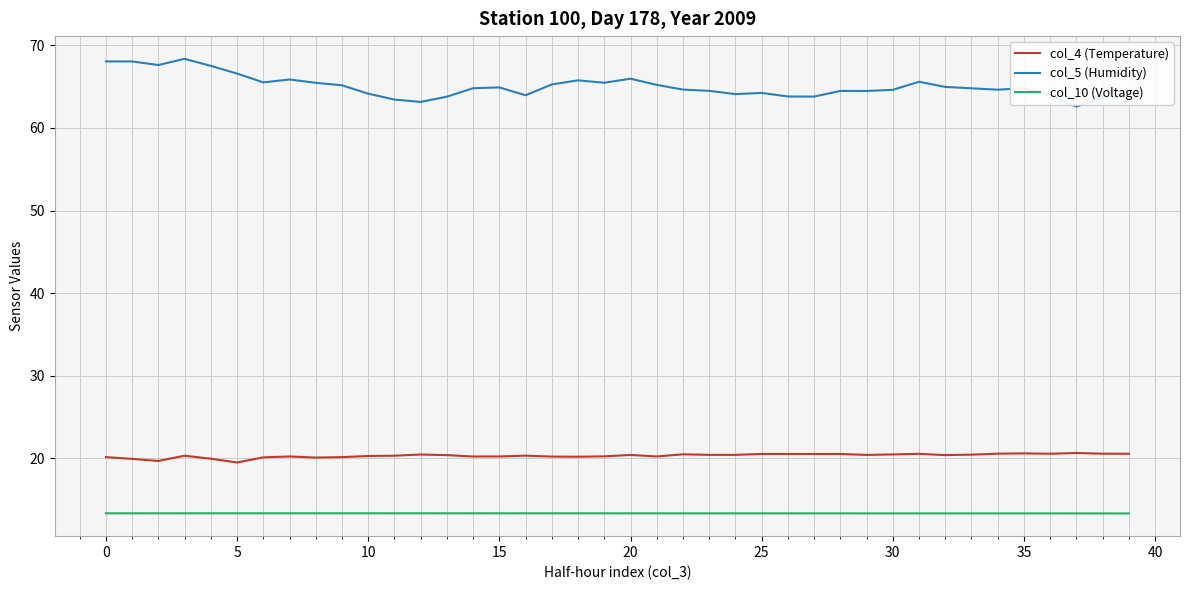

Which series has the largest total across all categories?

col_5 (Humidity)